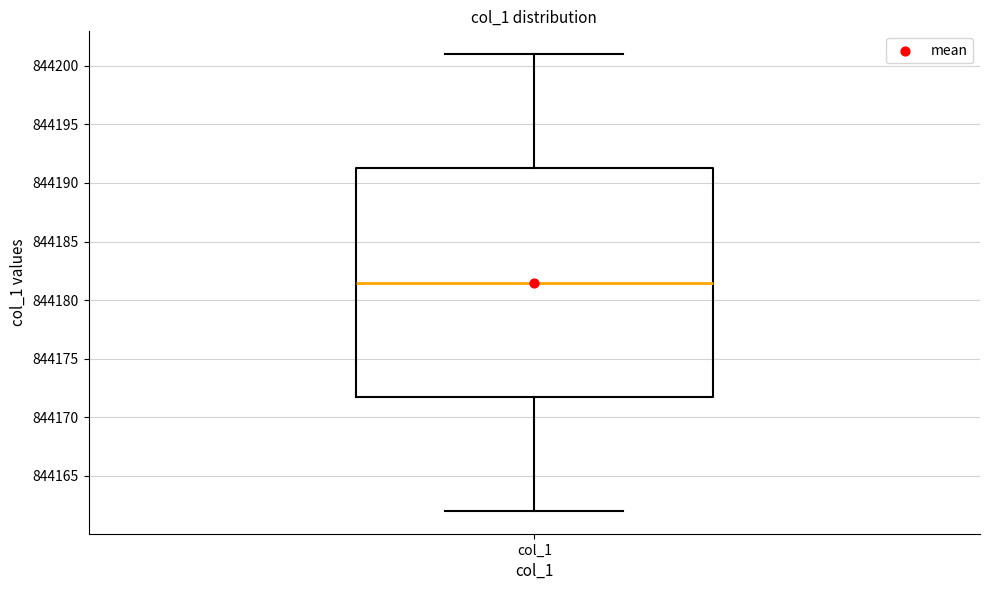

Where is the lower edge of the box for col_1 on the y-axis? The values are not printed on the chart, so give them approximately, as read against the axis.

844172.0